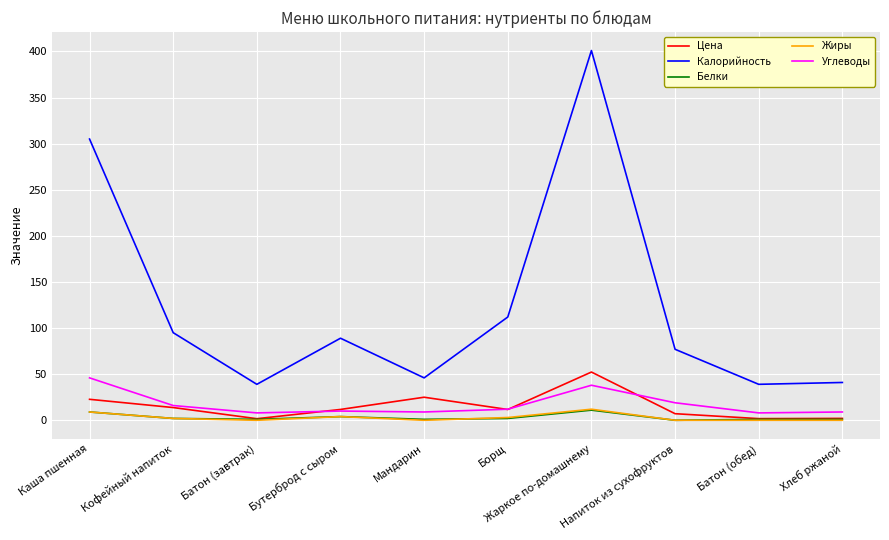

What is the greatest value displayed?

401.0